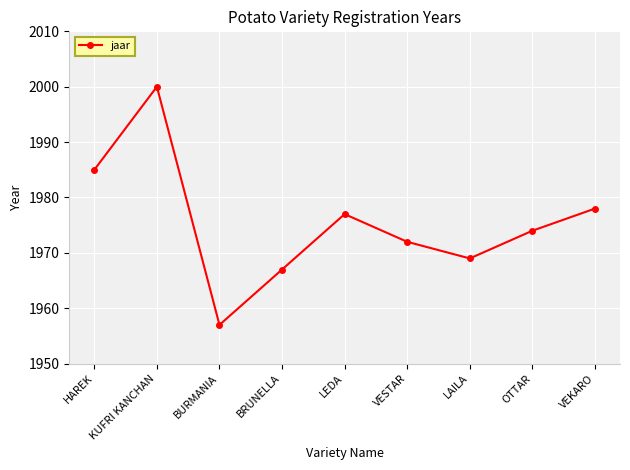

What is the average value?

1975